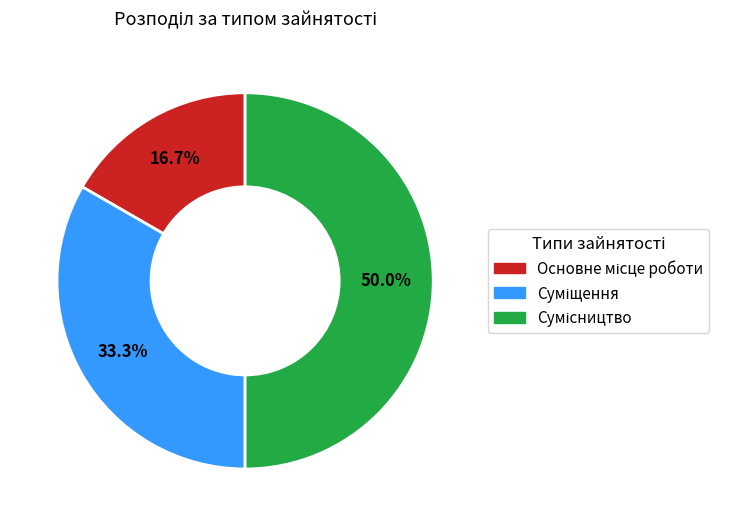

Does Суміщення account for over 50% of the chart?

No